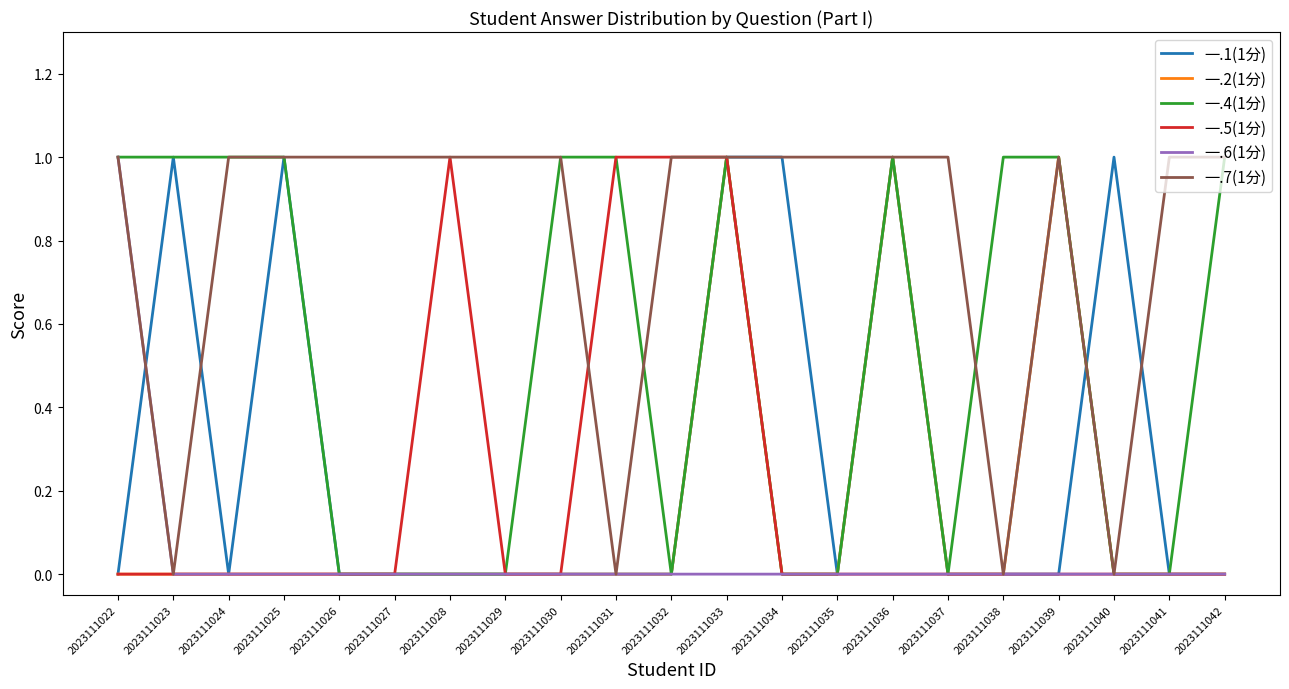

At how many categories does at least one series exceed 0?

21